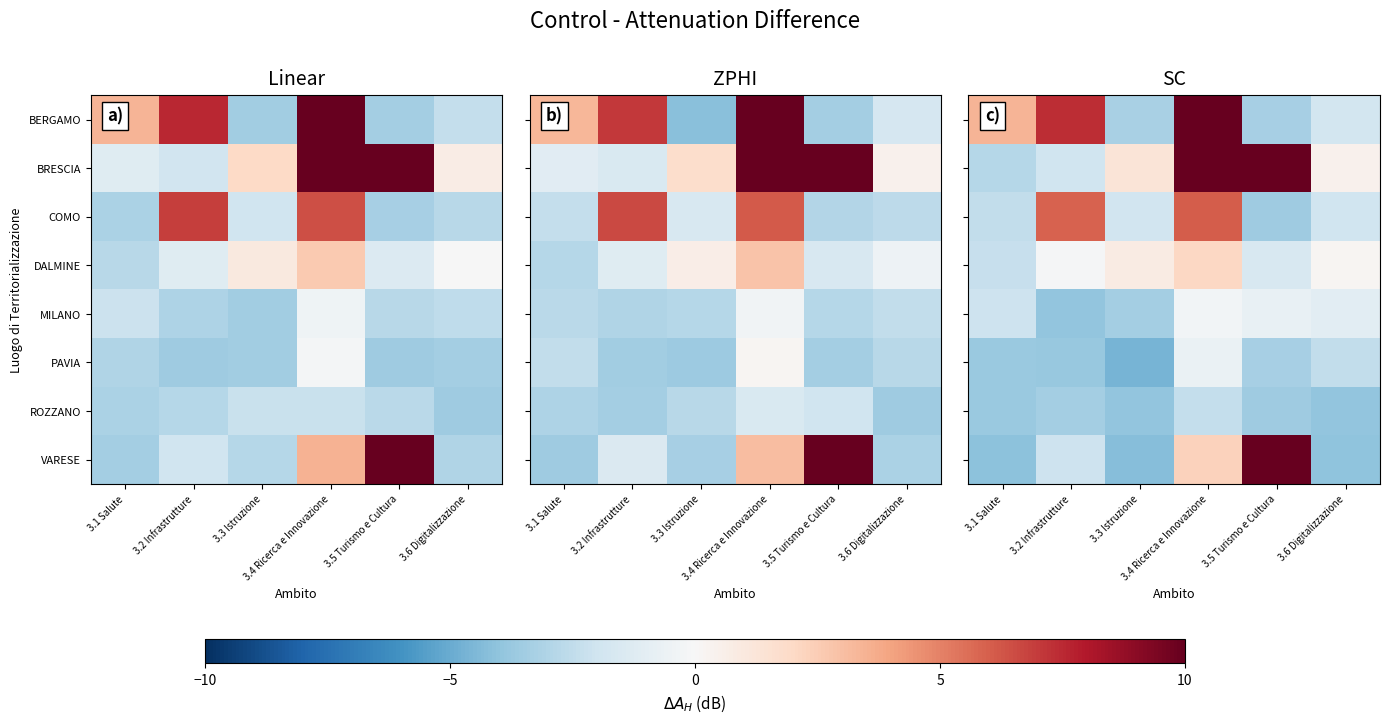

What is the lowest value of the COMO series?

-3.6